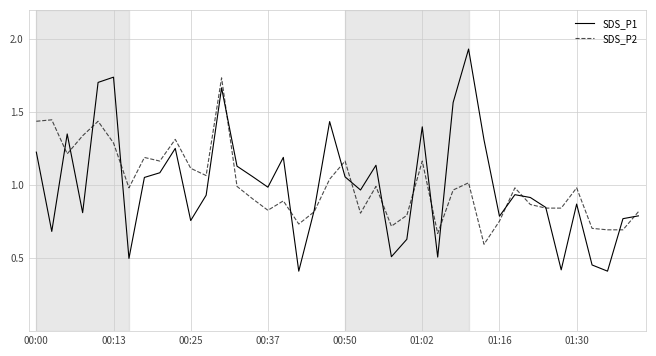

True or false: SDS_P1 and SDS_P2 intersect in this chart.

True